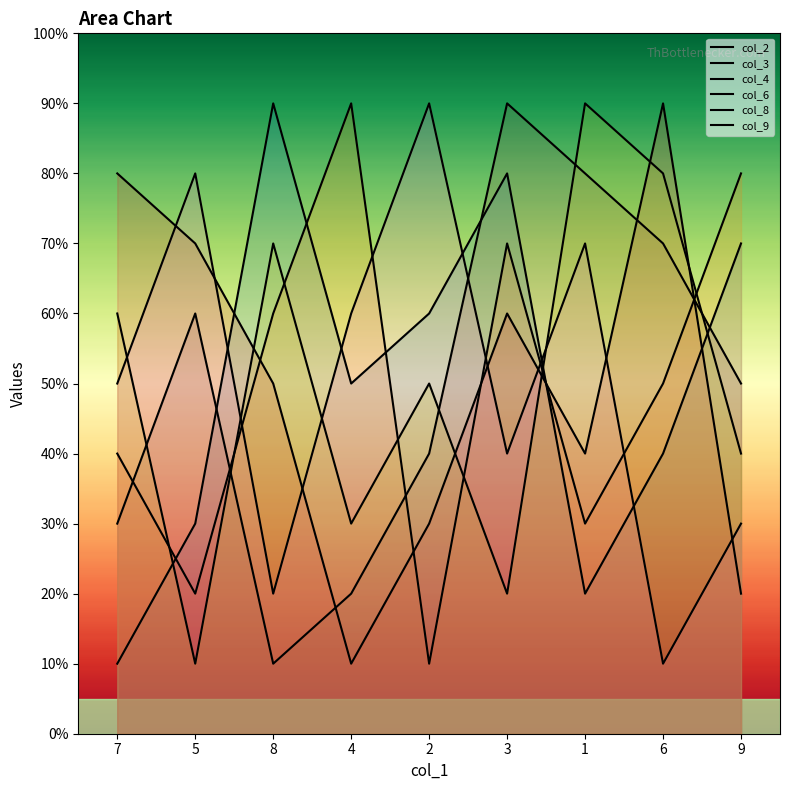

At which category is the sum across all series the highest?

3